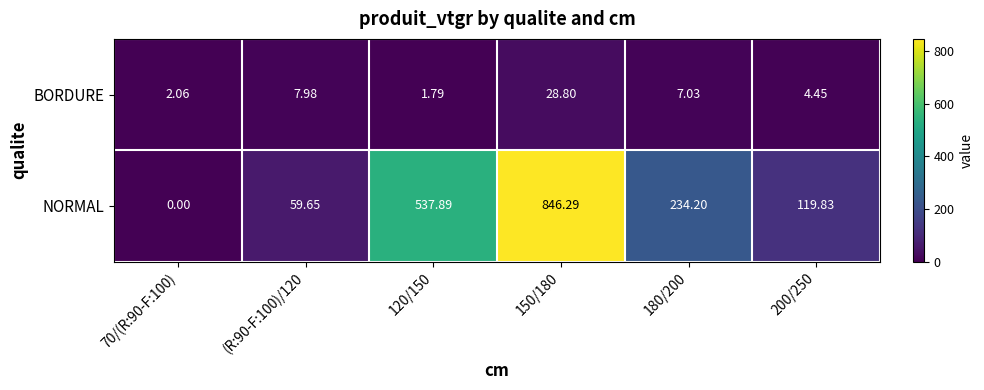

Is the value of BORDURE at 120/150 greater than the value of NORMAL at 150/180?

No